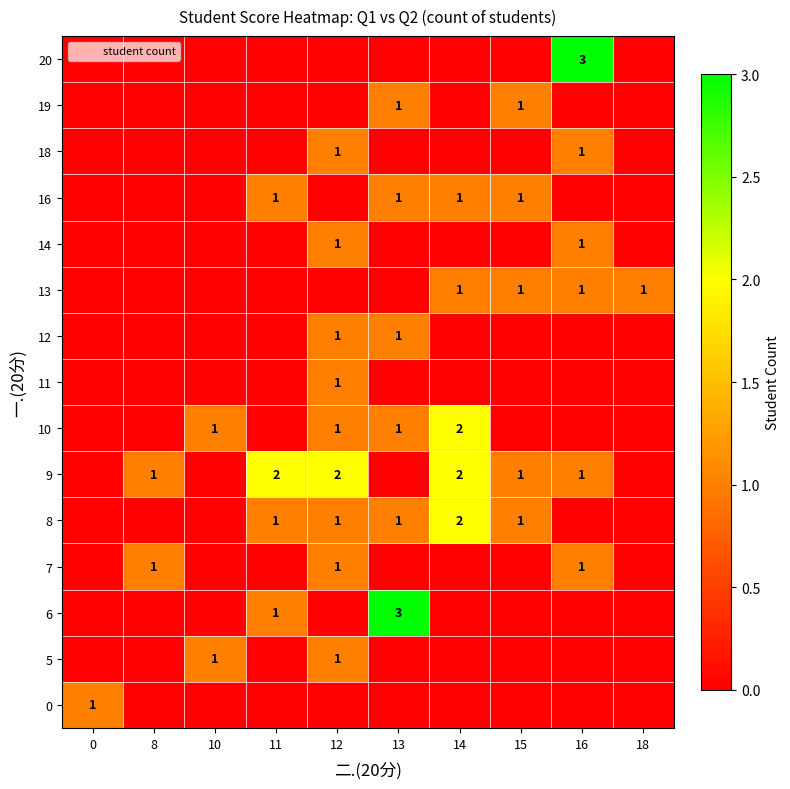

At which label is 9 closest to 1?

8